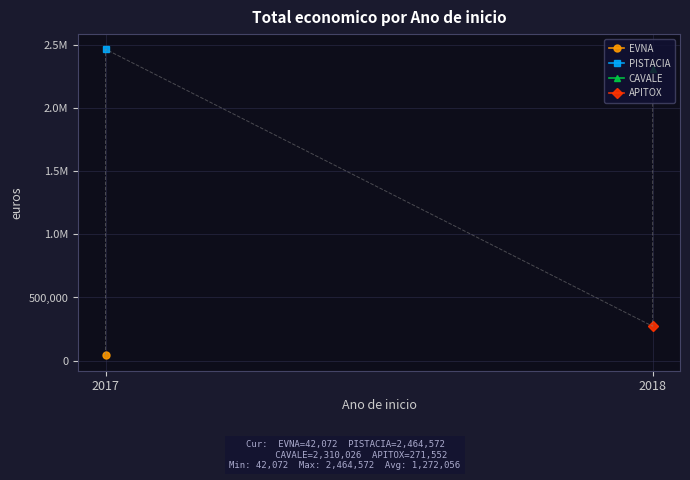

Rank the categories by value from highest to lowest.

2017, 2018, 2018, 2017